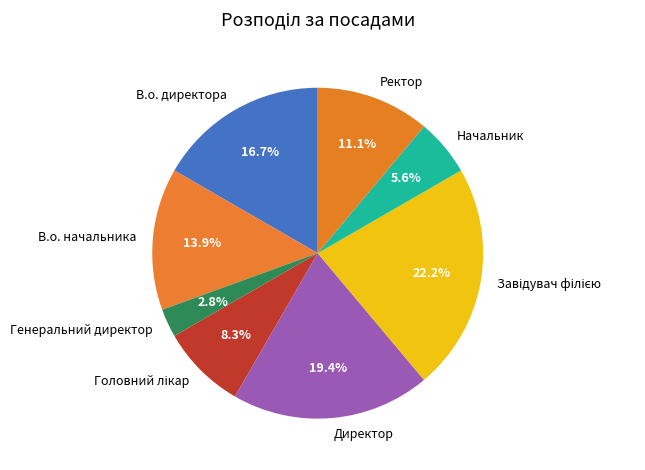

Combined, do Директор and В.о. начальника account for over 50%?

No